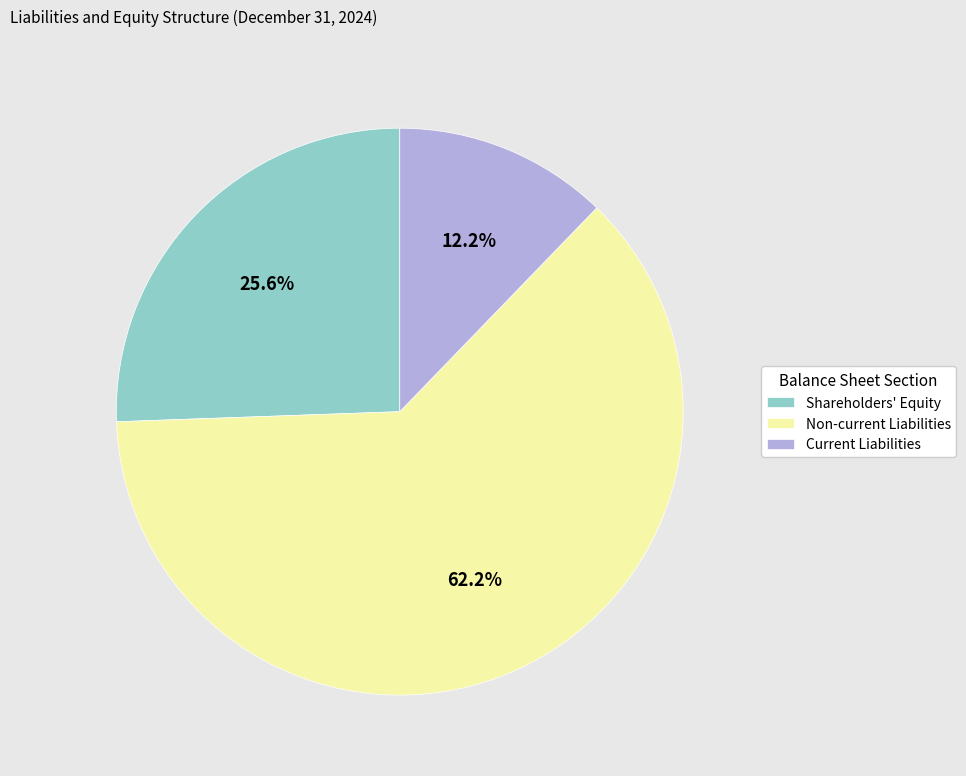

What is the ratio of the value at Current Liabilities to the value at Shareholders' Equity?

0.5